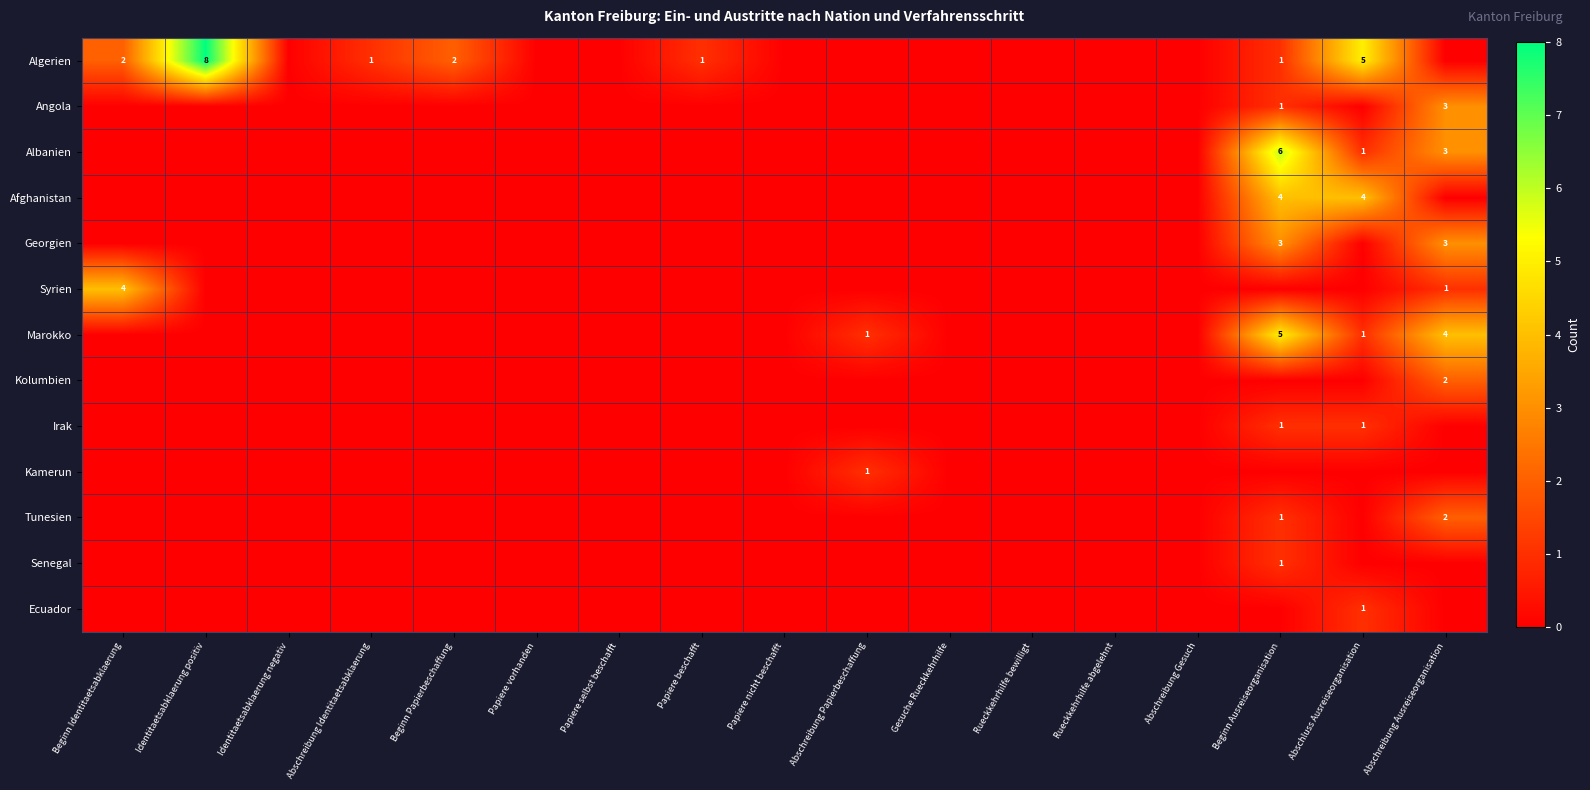

The Angola series shows 3 at Abschreibung Ausreiseorganisation. True or false?

True